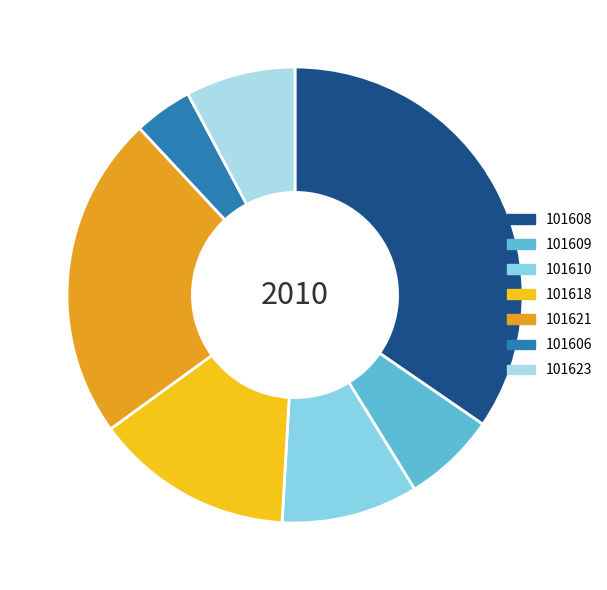

Is there any slice that represents more than half of the pie?

No